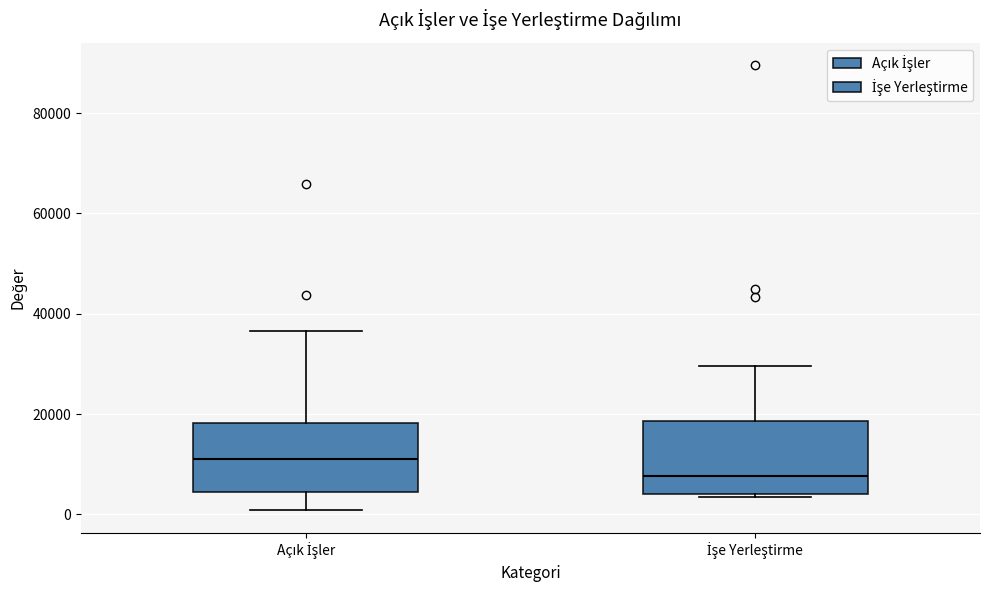

Reading left to right, transcribe this box plot: for each box, give where its median line is, the range the box spans, and where its two whiskers end, as read against the y-axis. The values are not printed on the chart, so give them approximately, as read against the axis.

Açık İşler: median 12000, box 4000 to 18000, whiskers 0 to 36000
İşe Yerleştirme: median 8000, box 4000 to 18000, whiskers 4000 to 30000